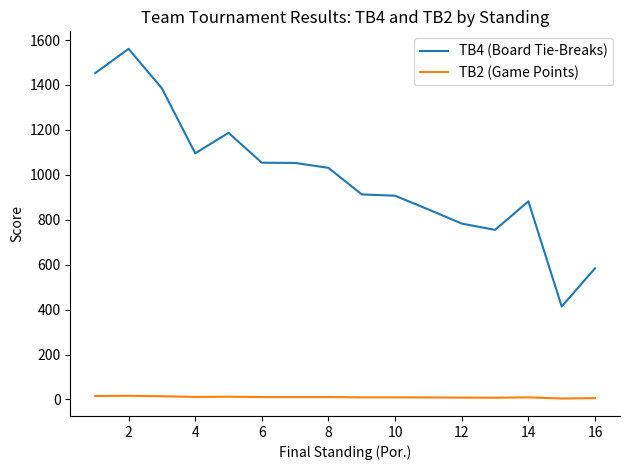

True or false: TB2 (Game Points) and TB4 (Board Tie-Breaks) intersect in this chart.

False